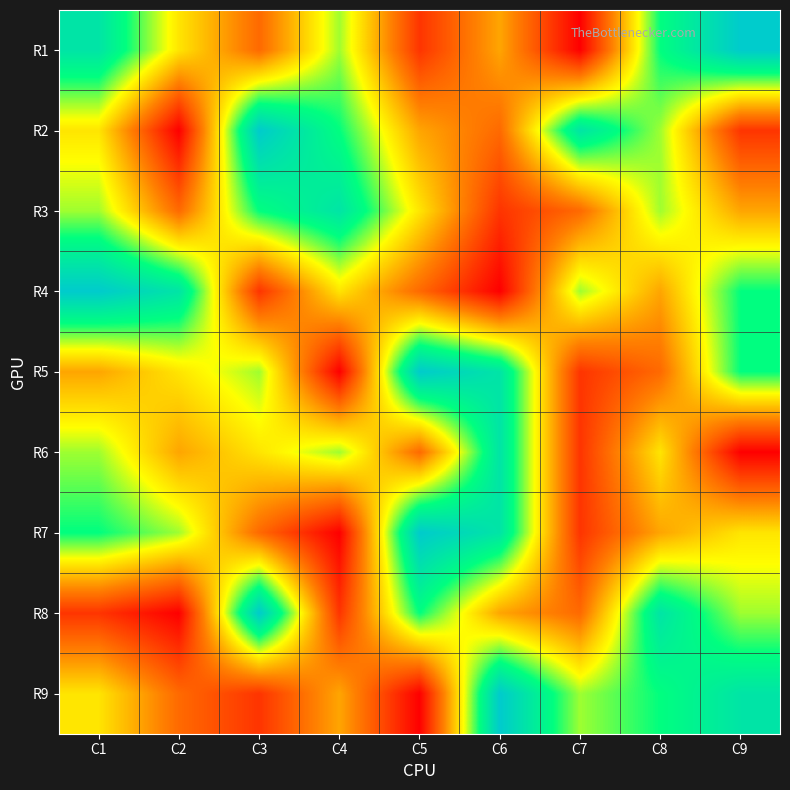

At how many categories does at least one series exceed 2?

9